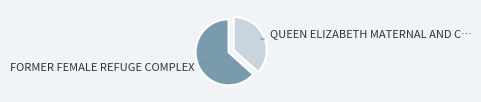

How many segments does this pie chart have?

2